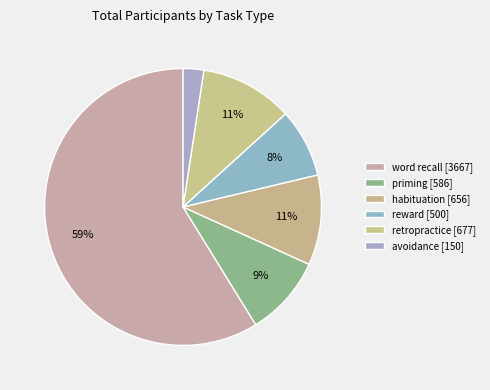

How many slices are in this pie chart?

6